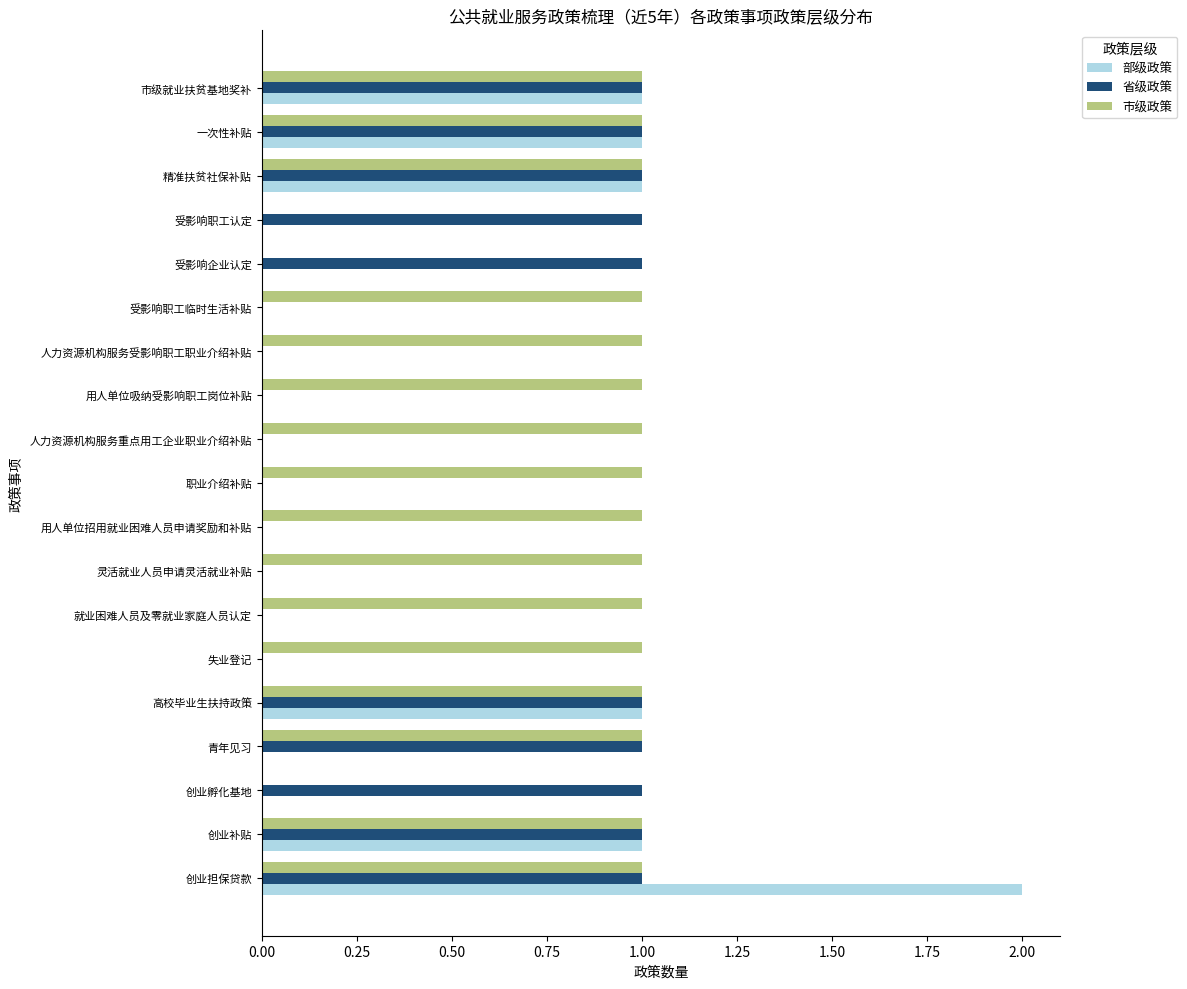

Which category has the highest value across all series?

创业担保贷款